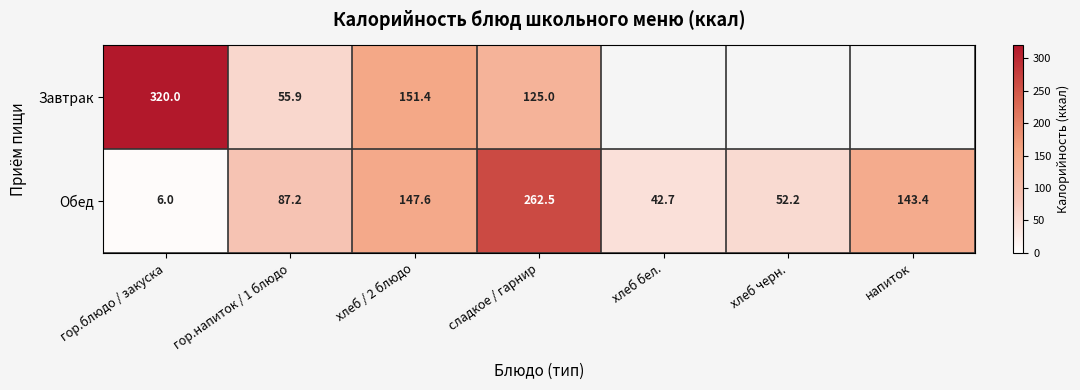

At which category is the sum across all series the highest?

сладкое / гарнир